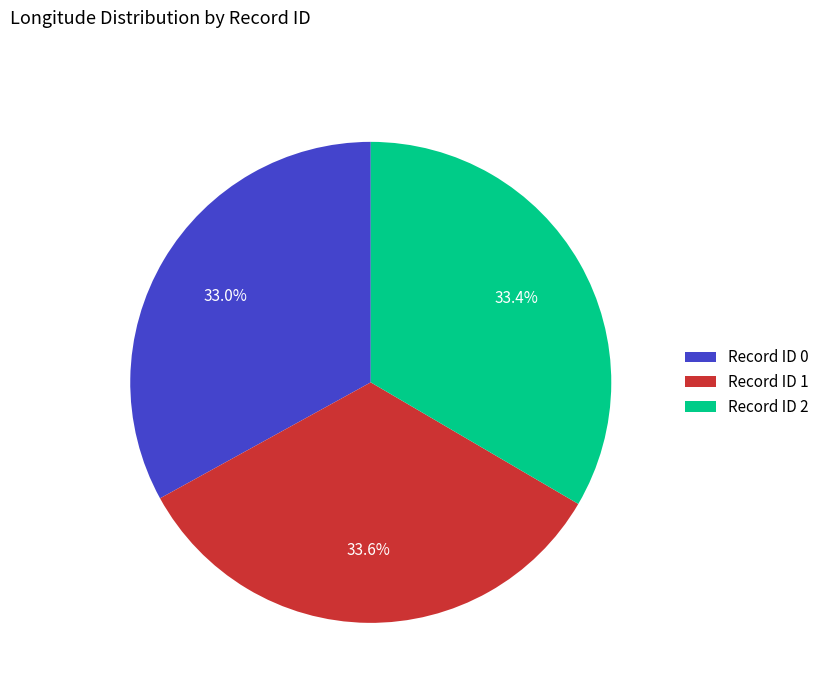

Approximately how many times larger is the value at Record ID 1 compared to Record ID 2?

1.0